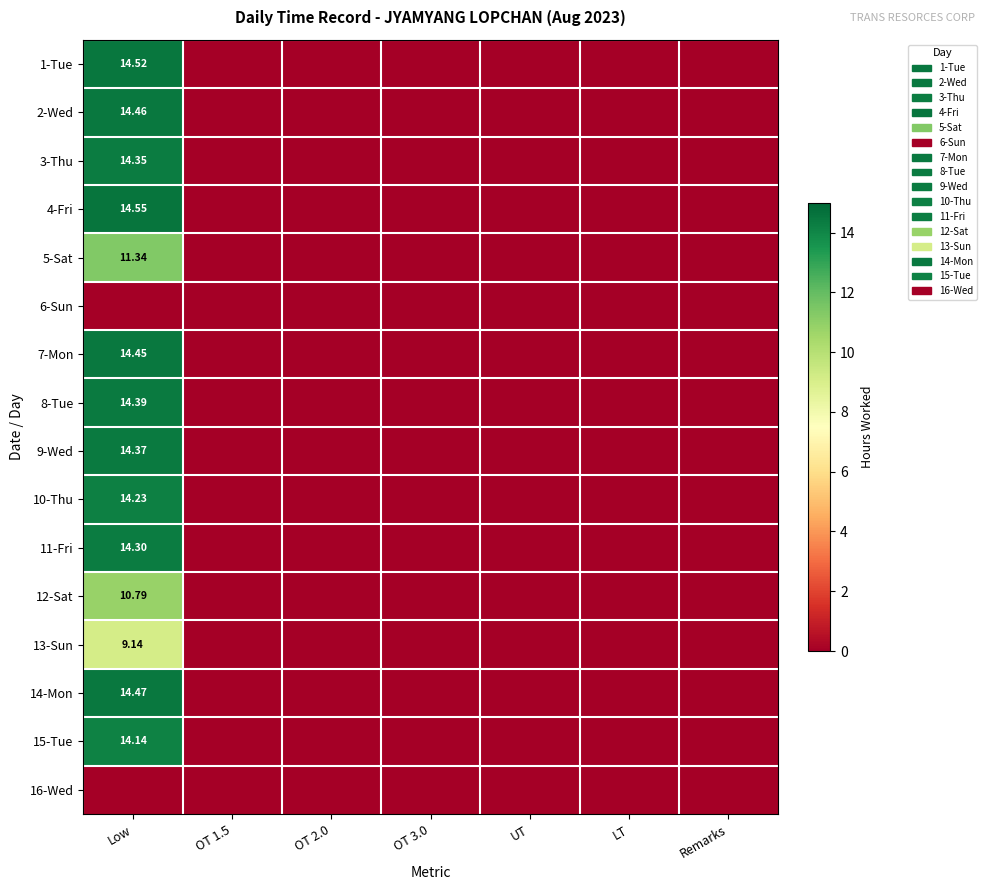

Which series has the widest spread of values?

4-Fri